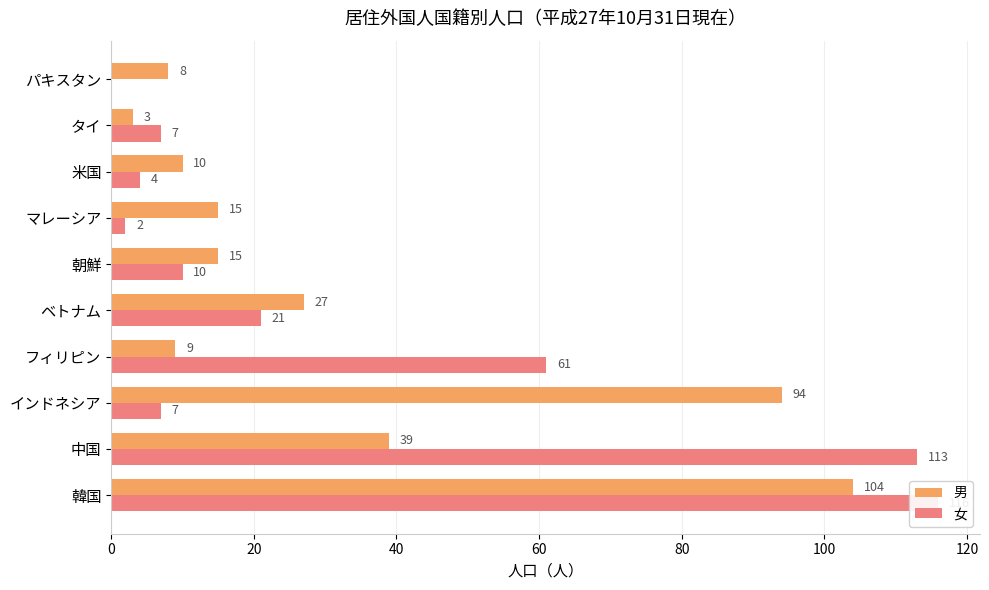

What are all the series names shown in the legend?

男, 女